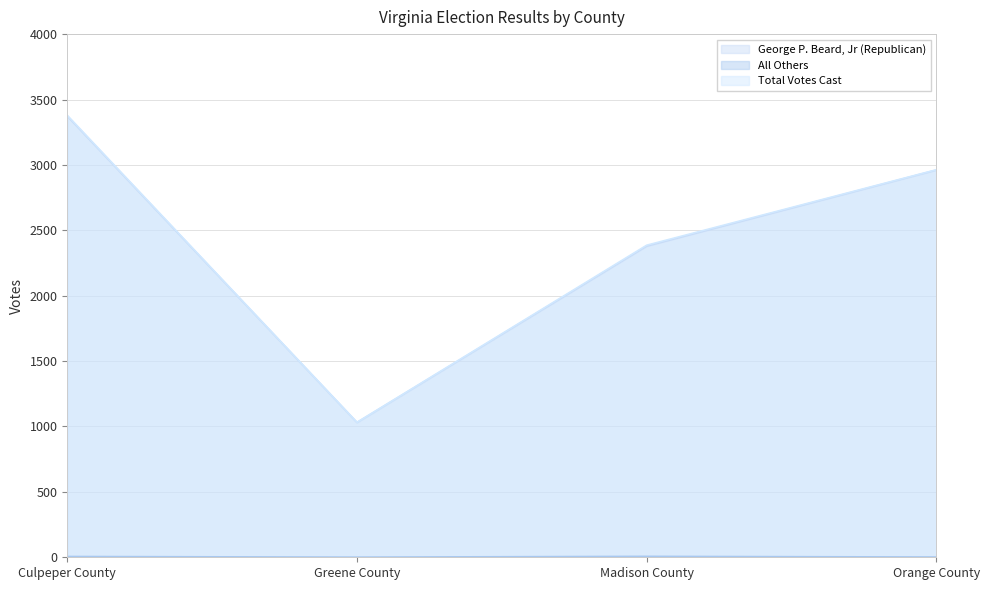

Does the chart have visible grid lines?

Yes